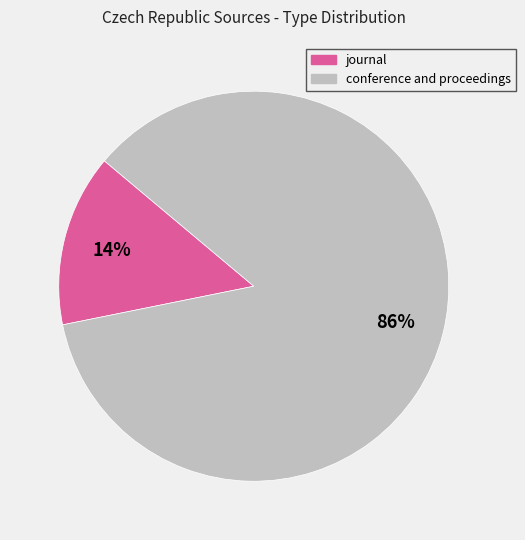

Which category has the biggest portion of the pie?

conference and proceedings